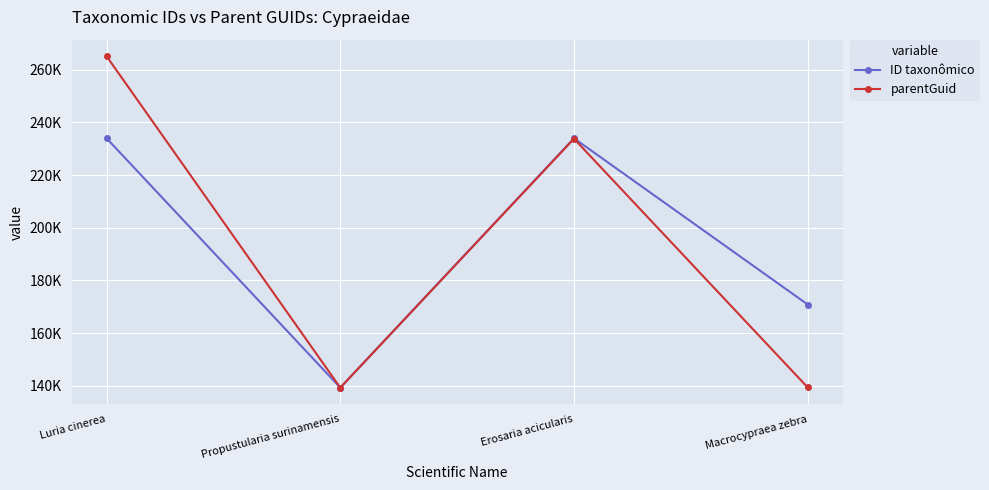

What is the total value across all series at Luria cinerea?

499017